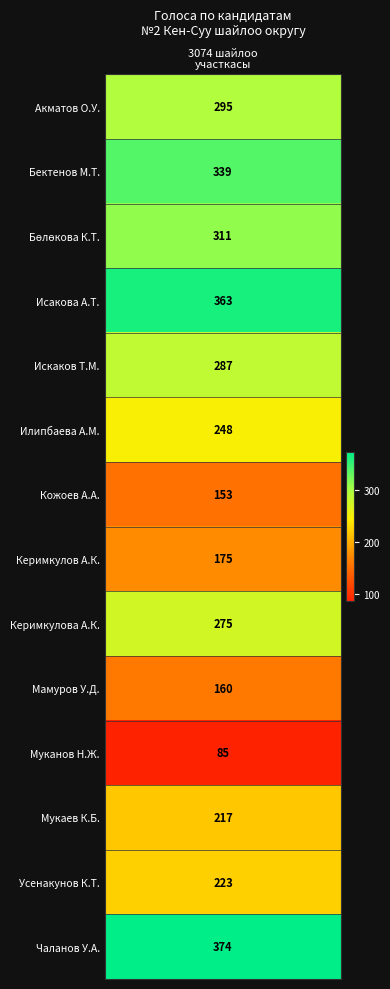

Approximately how many times larger is the value at 3 compared to 9?

2.3